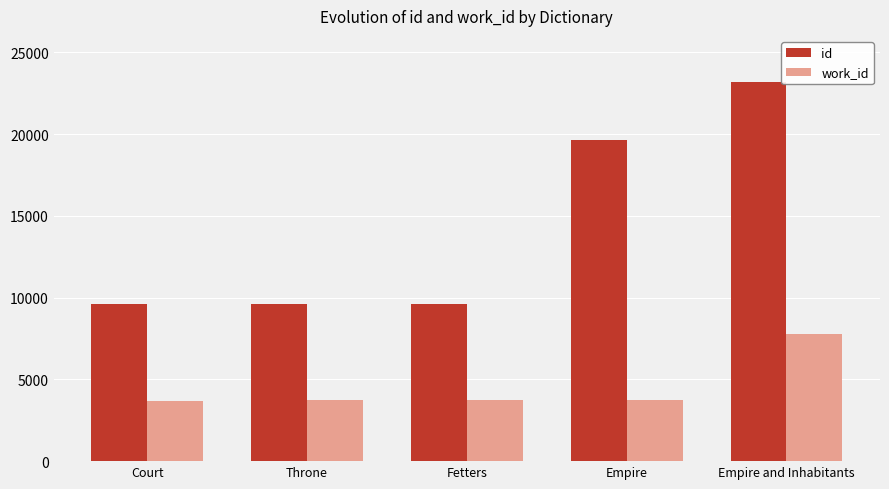

True or false: work_id has a value of 1509 at Fetters.

False